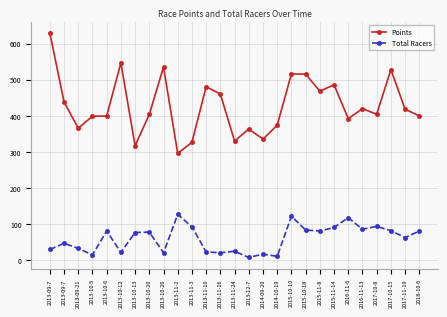

Is the value of Points at 2013-10-6 greater than the value of Total Racers at 2013-09-21?

Yes